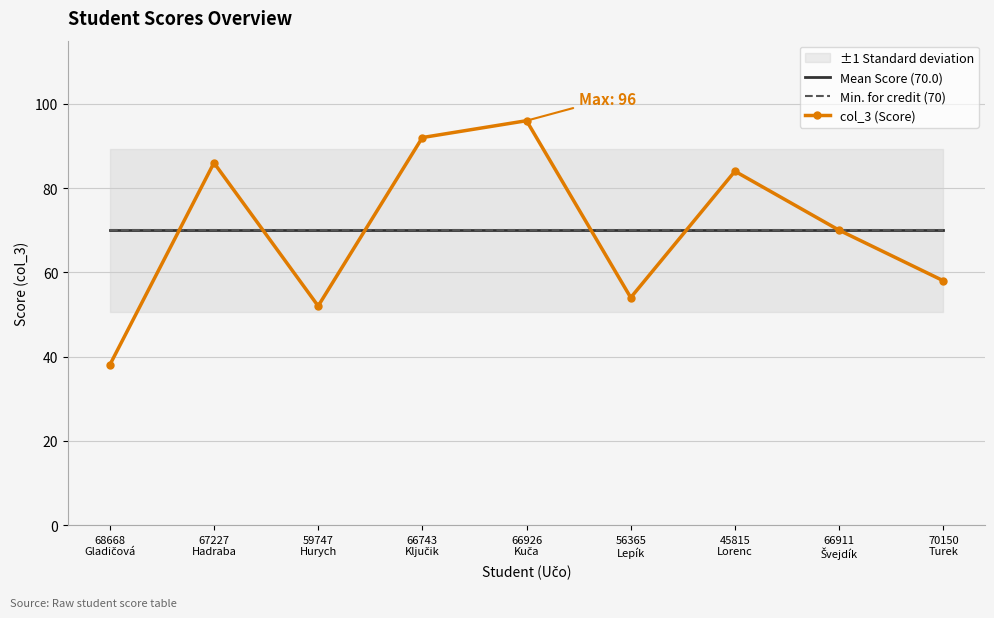

How many lines are shown in the chart?

3